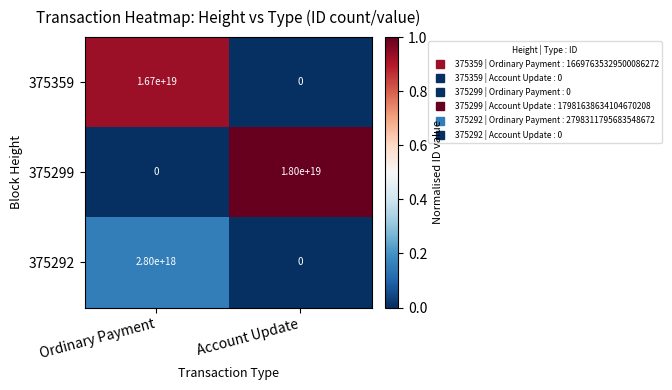

Which series has the largest total across all categories?

375299